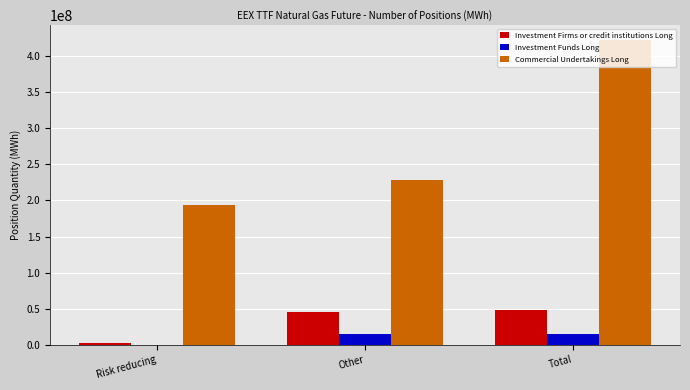

What is the sum of the Investment Firms or credit institutions Long values at Other and Total?

92754692